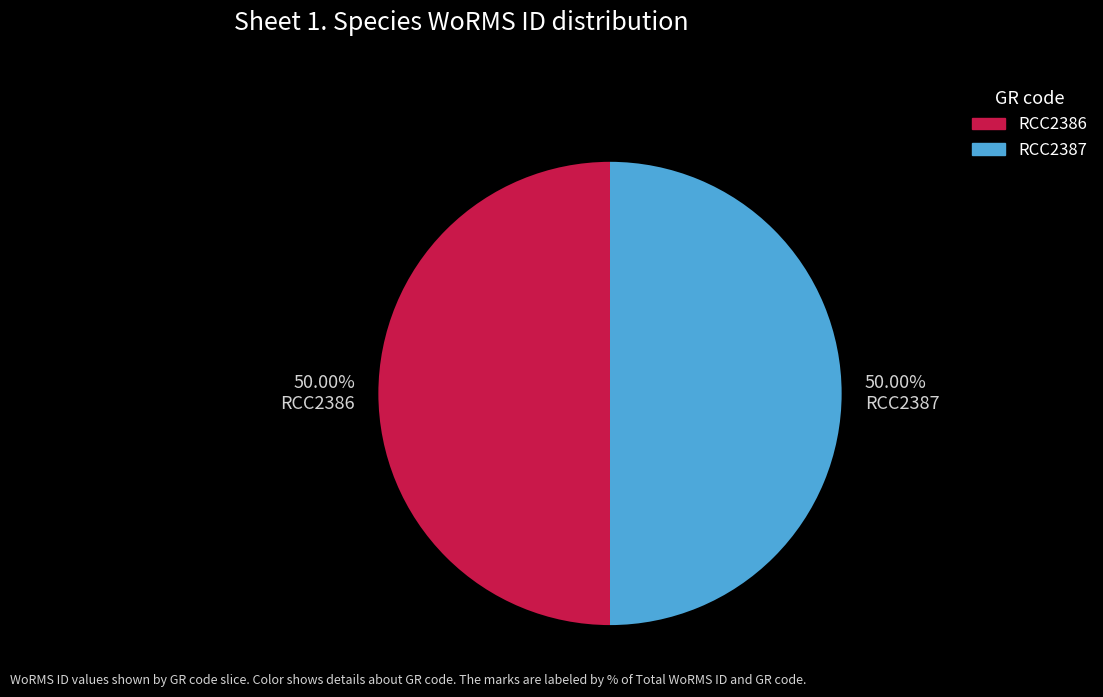

What is the ratio of the value at RCC2386 to the value at RCC2387?

1.0